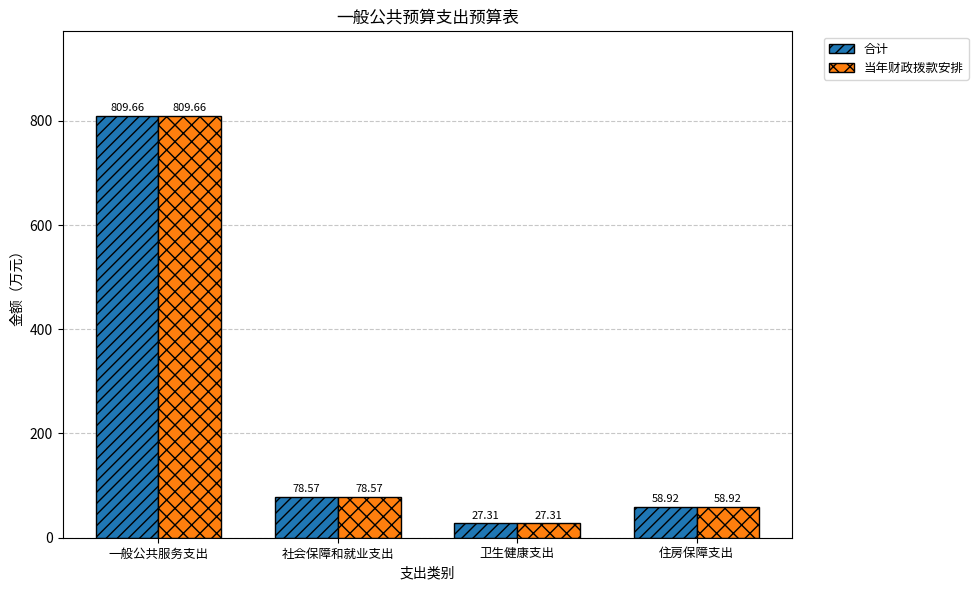

Which category has the lowest value in the 当年财政拨款安排 series?

卫生健康支出